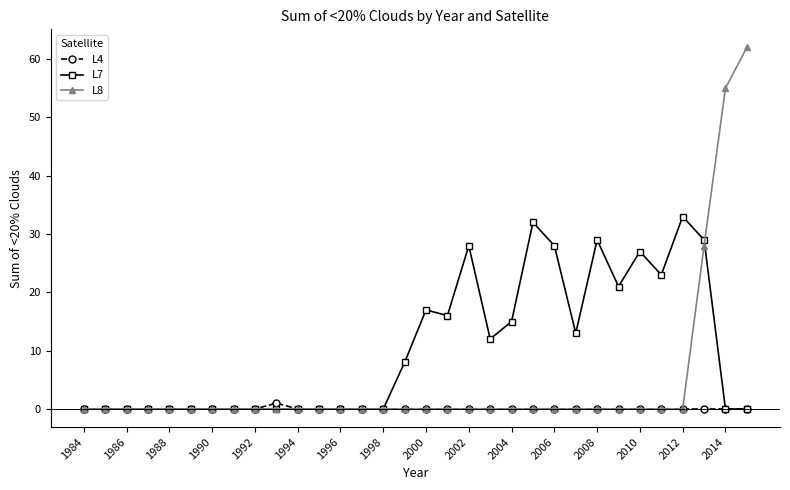

Which series has the widest spread of values?

L8